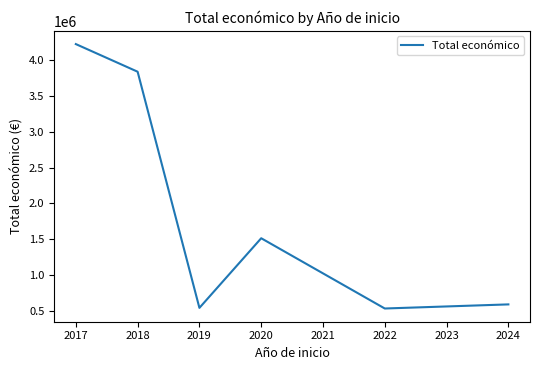

True or false: the data shows 5503389.5 at 2017.

False